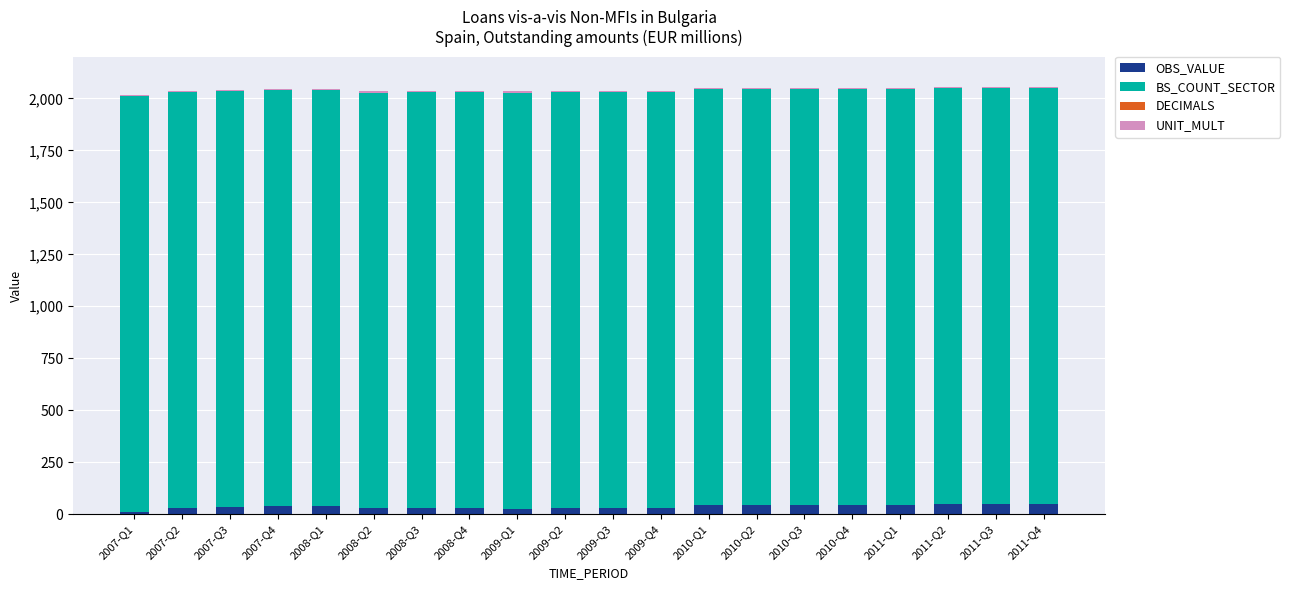

What is the sum of all OBS_VALUE values?

735